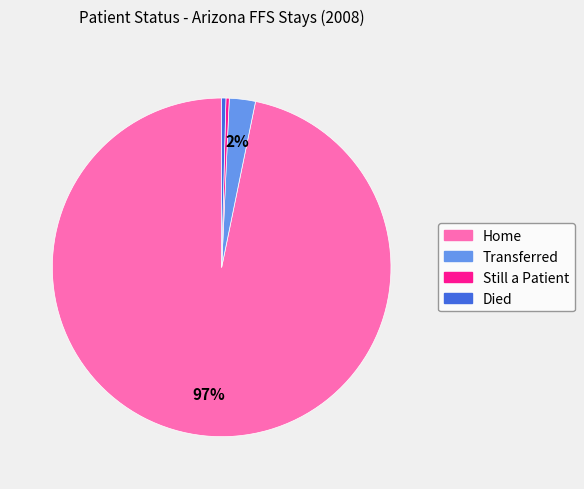

True or false: Died accounts for 0% of the total.

True